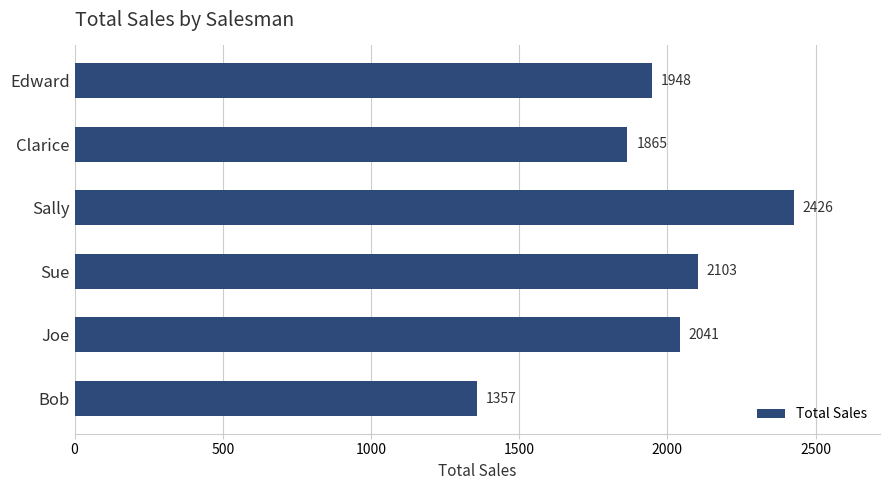

Which label corresponds to the largest value in the chart?

Sally